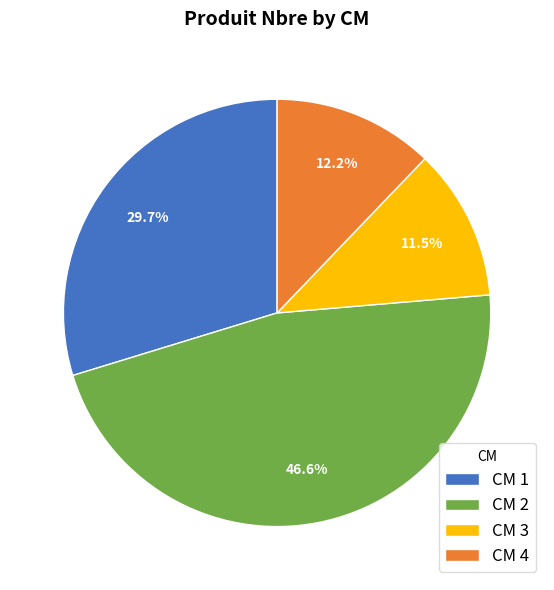

What is the total percentage of CM 1 and CM 4?

41.9%